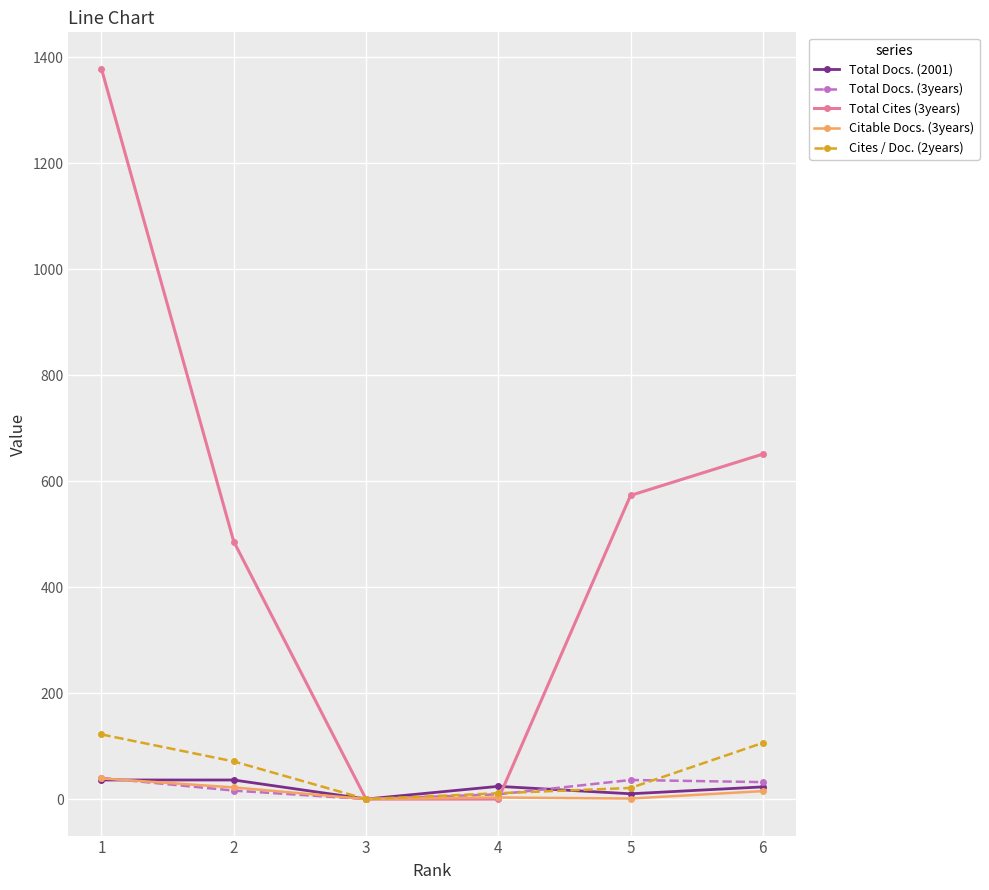

How many lines are shown in the chart?

5